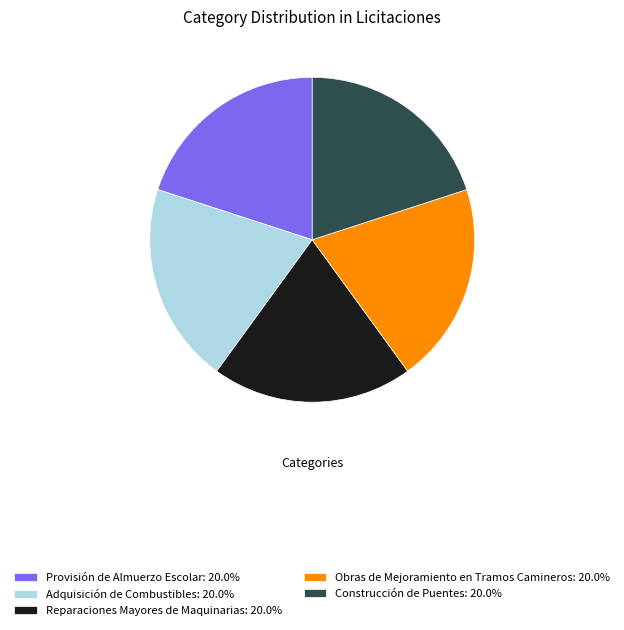

Approximately how many times larger is the value at Obras de Mejoramiento en Tramos Camineros: 20.0% compared to Provisión de Almuerzo Escolar: 20.0%?

1.0